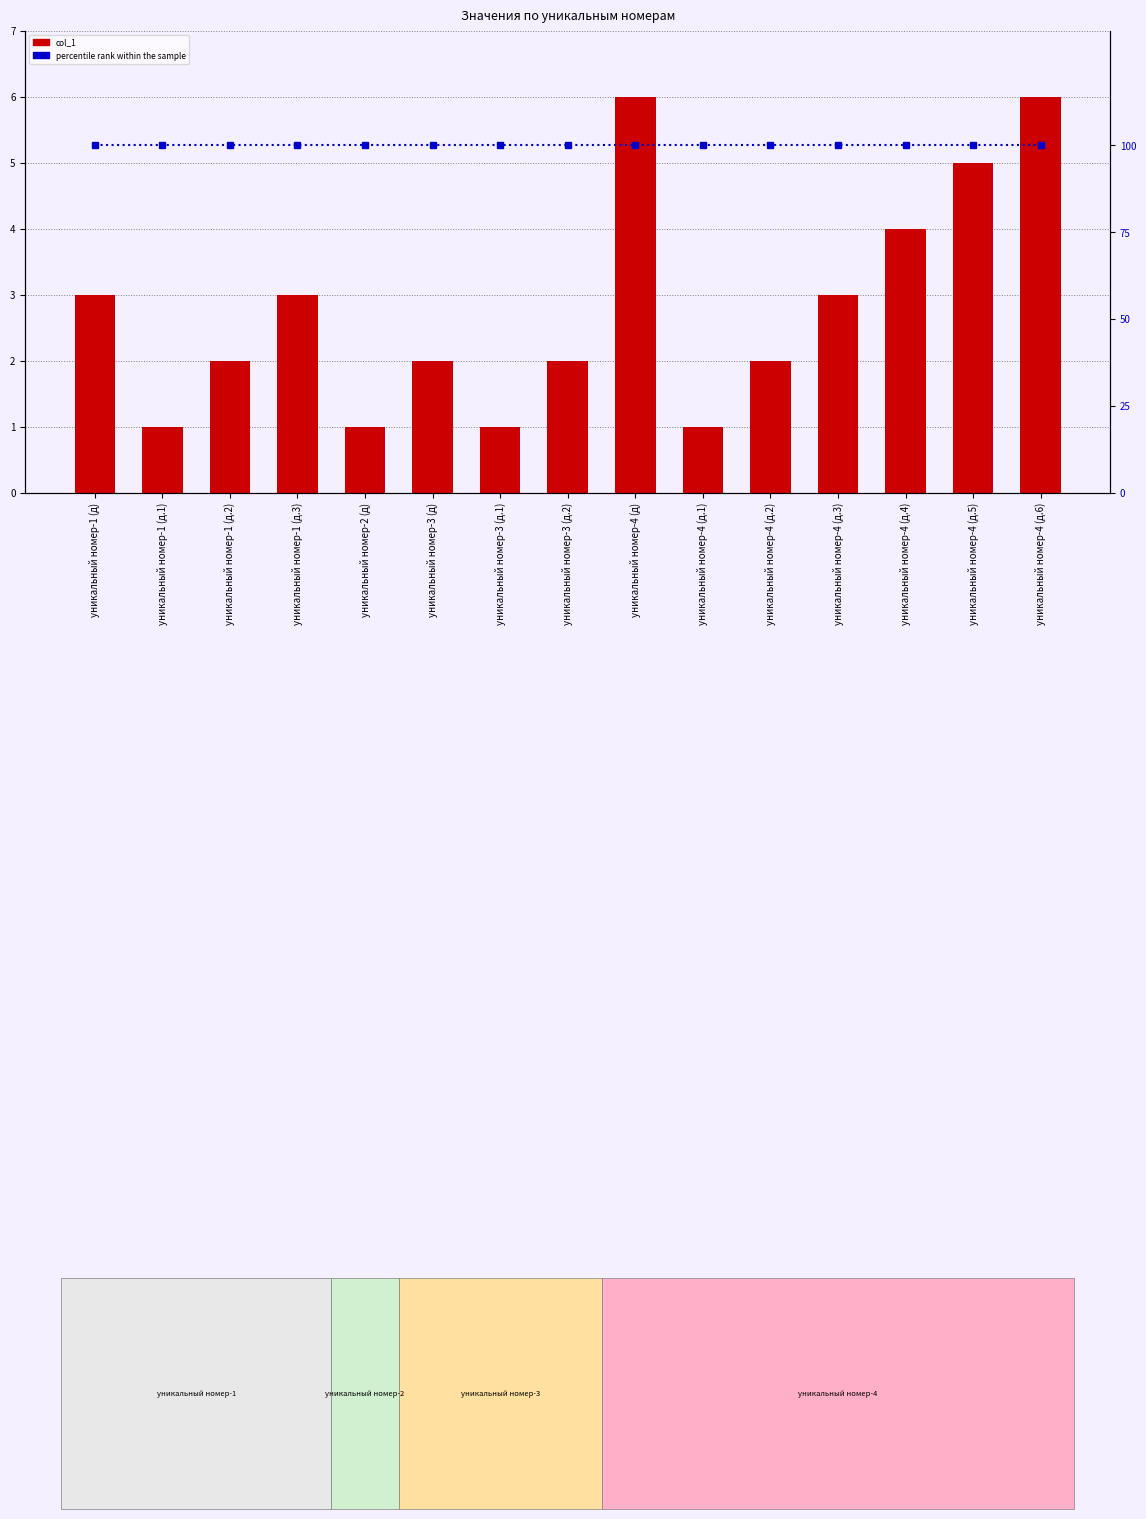

What is the label of the 3rd bar from the right?

уникальный номер-4 (д.4)